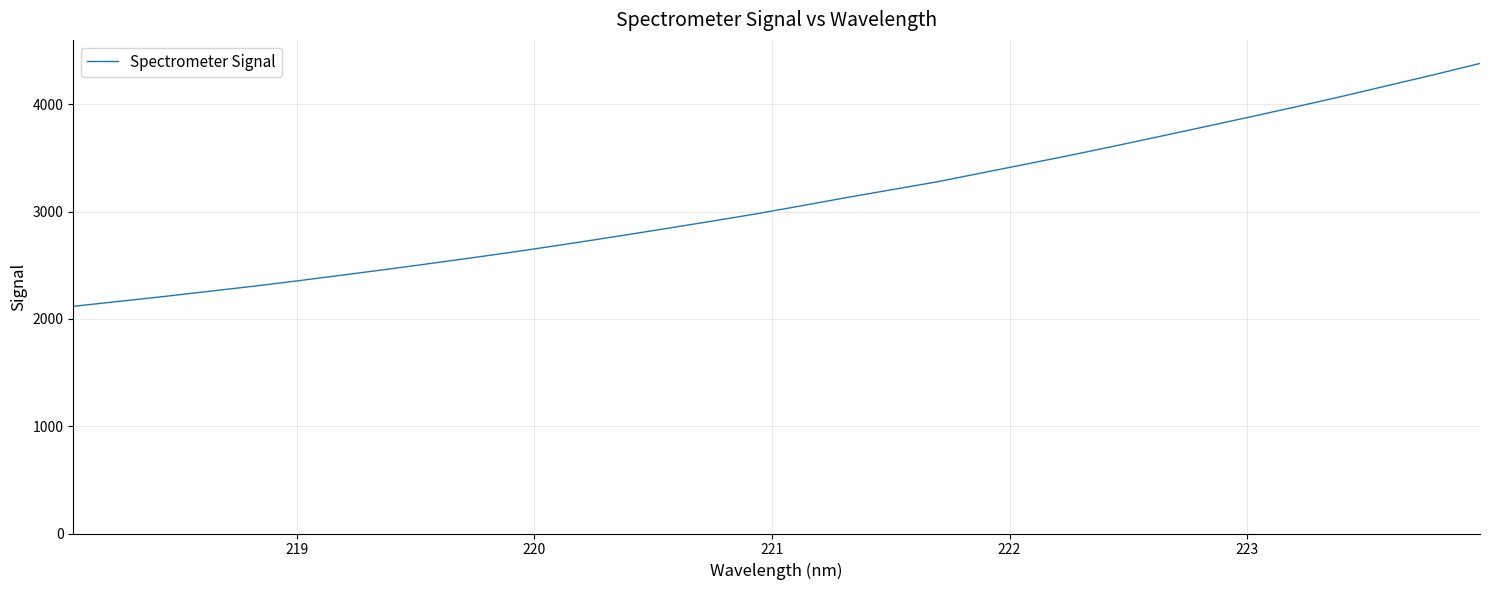

What is the difference between the maximum and minimum values?

2264.8